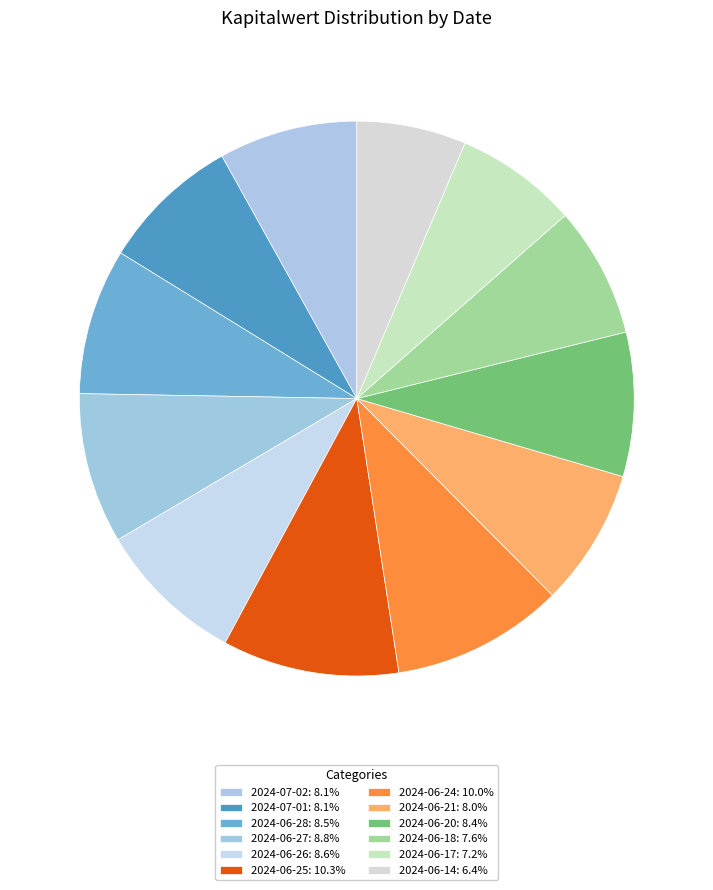

What is the change in value from 2024-06-27 to 2024-06-17?

-0.4